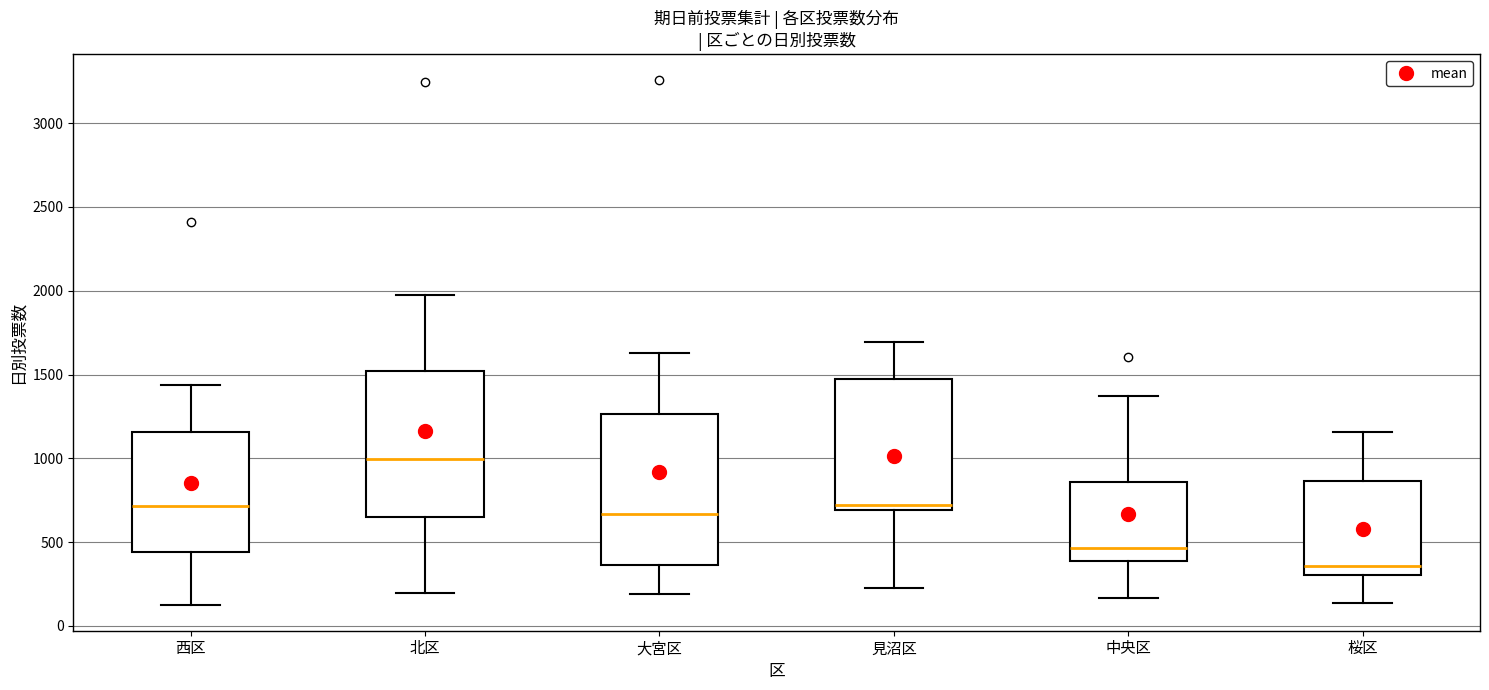

Reading left to right, read every box against the y-axis: the position of its median line, the range the box covers, and the ends of its whiskers. The values are not printed on the chart, so give them approximately, as read against the axis.

西区: median 700, box 450 to 1150, whiskers 150 to 1450
北区: median 1000, box 650 to 1500, whiskers 200 to 2000
大宮区: median 650, box 350 to 1250, whiskers 200 to 1650
見沼区: median 700 (just above the box's lower edge), box 700 to 1450, whiskers 250 to 1700
中央区: median 450, box 400 to 850, whiskers 150 to 1350
桜区: median 350, box 300 to 850, whiskers 150 to 1150